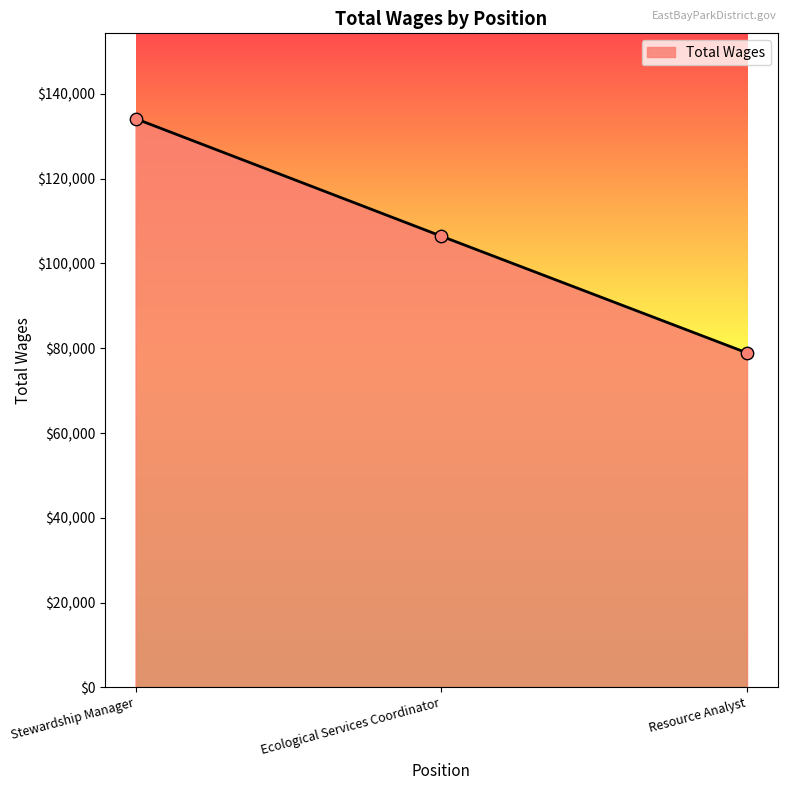

What is the ratio of the value at Resource Analyst to the value at Stewardship Manager?

0.6